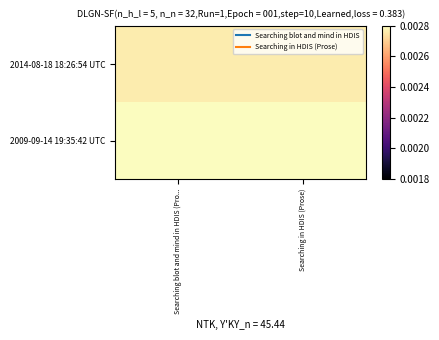

List the series in order of their peak value, lowest first.

2014-08-18 18:26:54 UTC, 2009-09-14 19:35:42 UTC